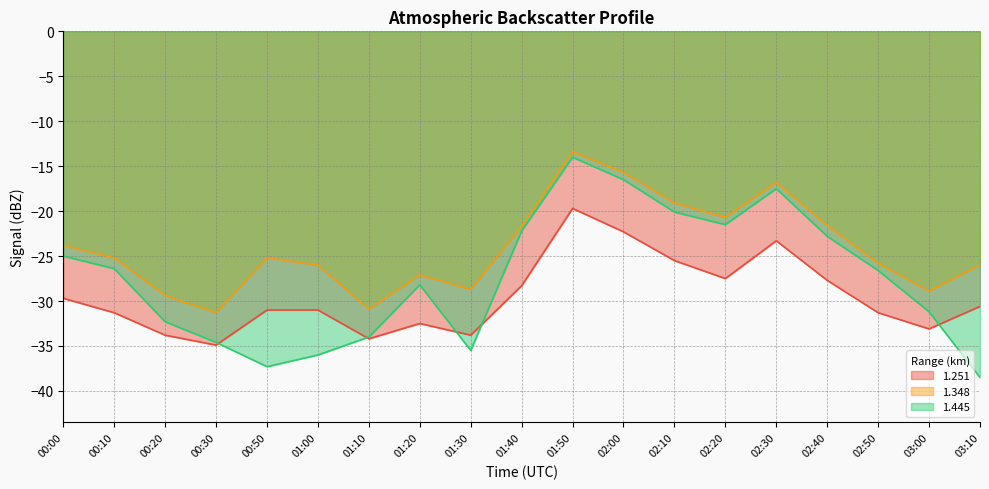

What value does the 1.348 series have at 01:20?

-27.1